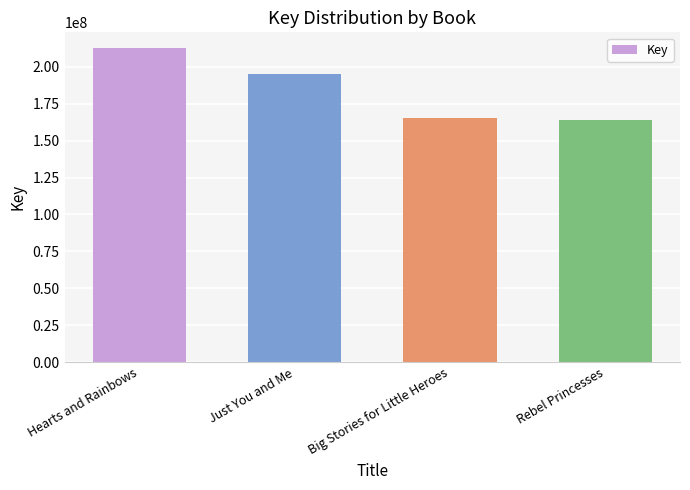

What is the label of the 2nd bar from the right?

Big Stories for Little Heroes